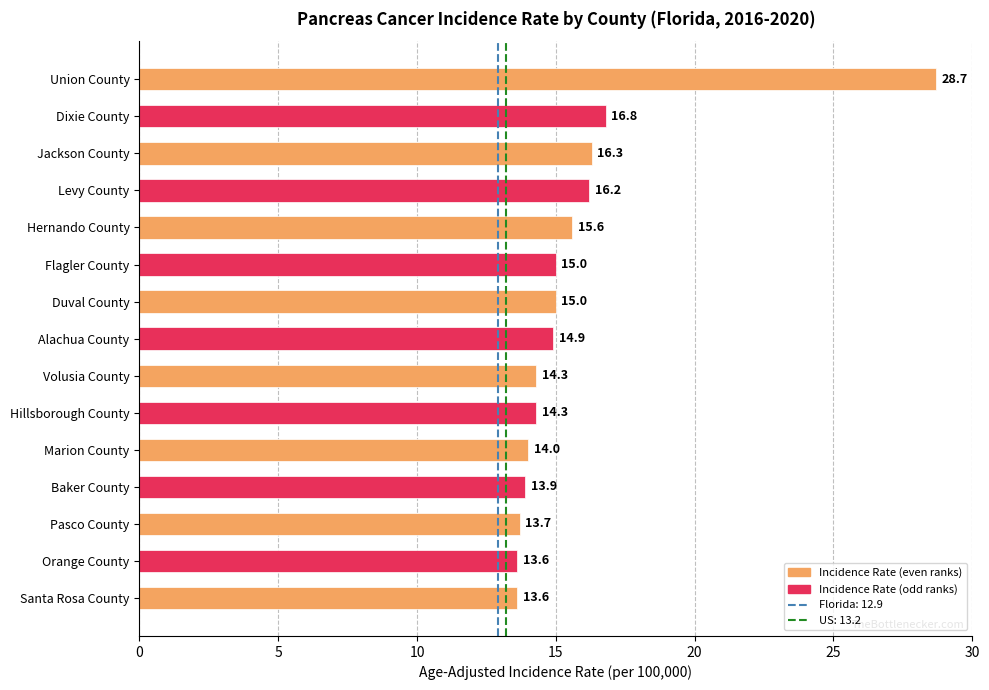

Count the number of categories in the chart.

15